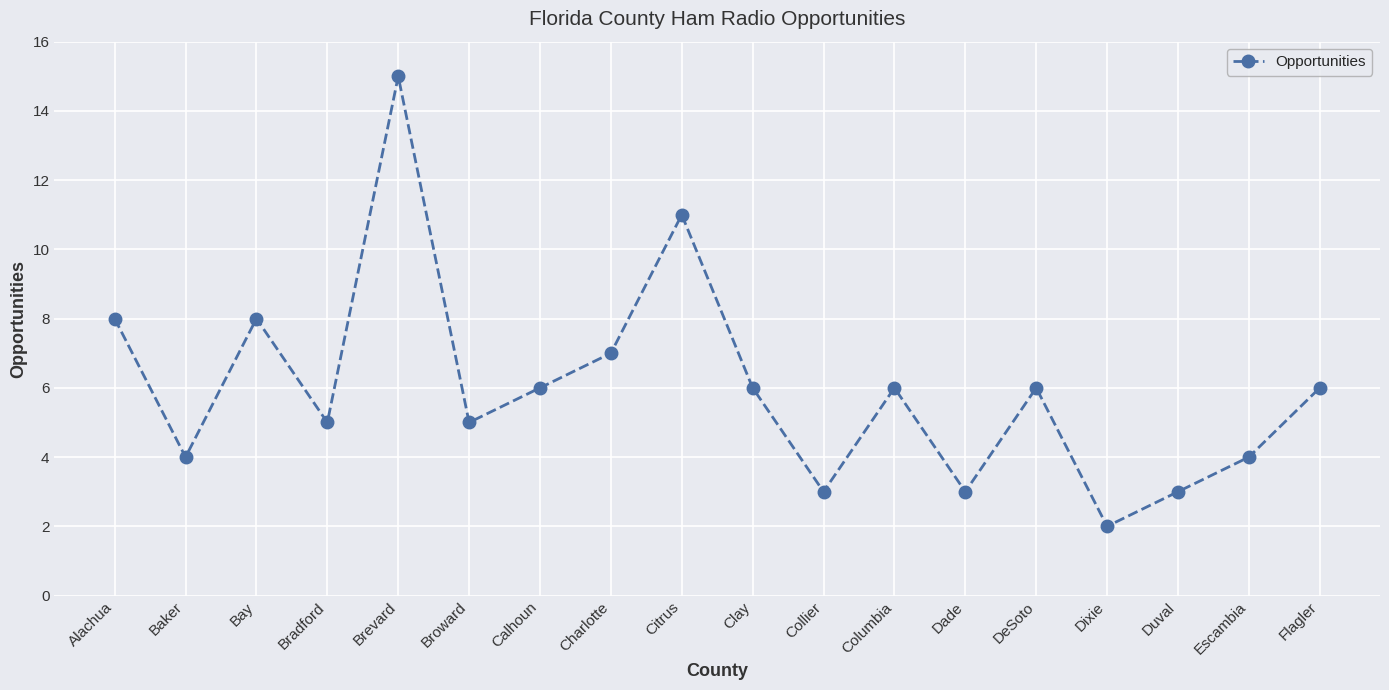

What is the value of the 10th point from the left?

6